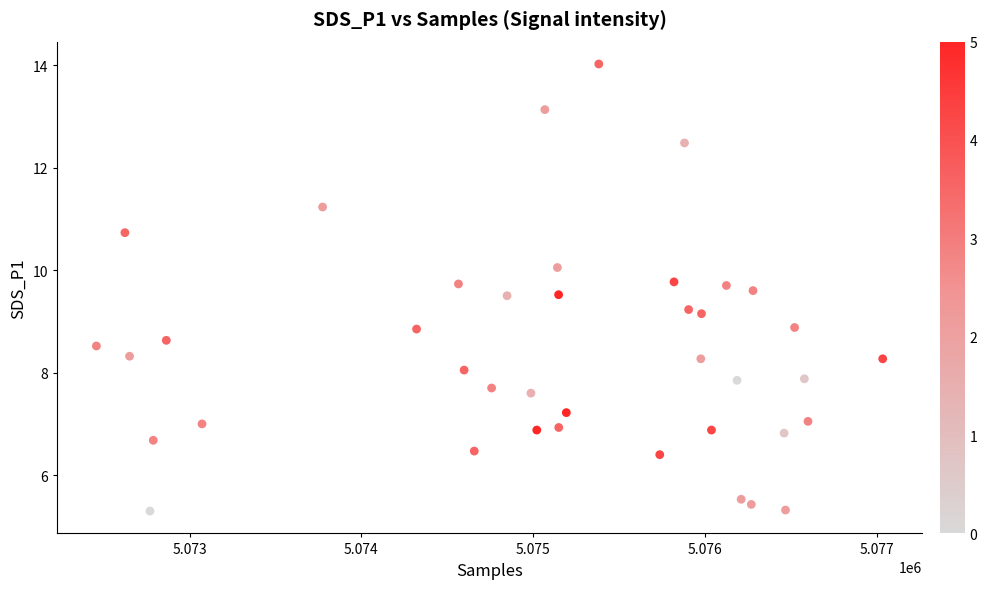

What is the range of Y values (max minus min)?

8.7